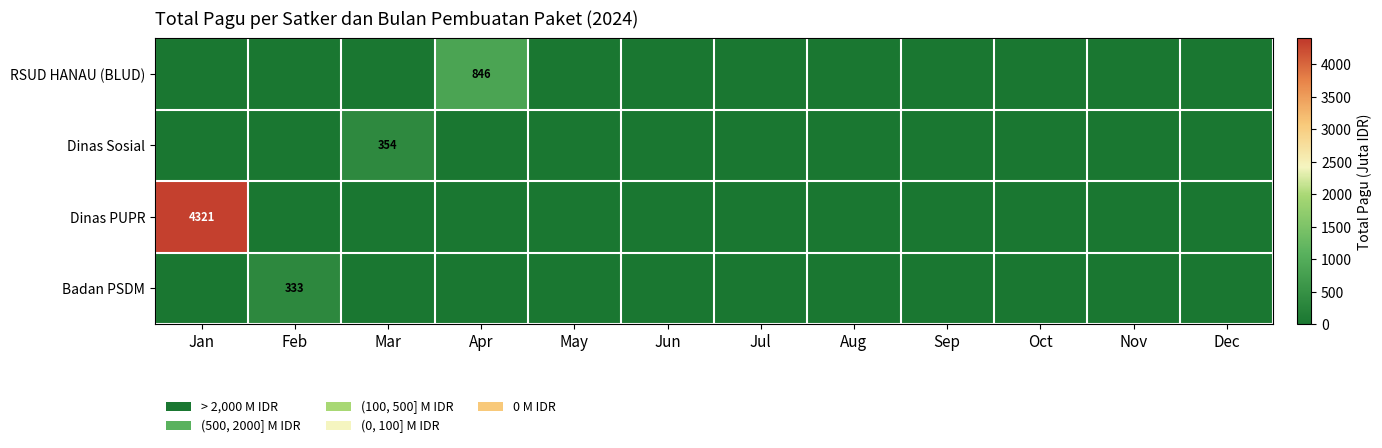

The Dinas PUPR series shows 5995 at Jan. True or false?

False